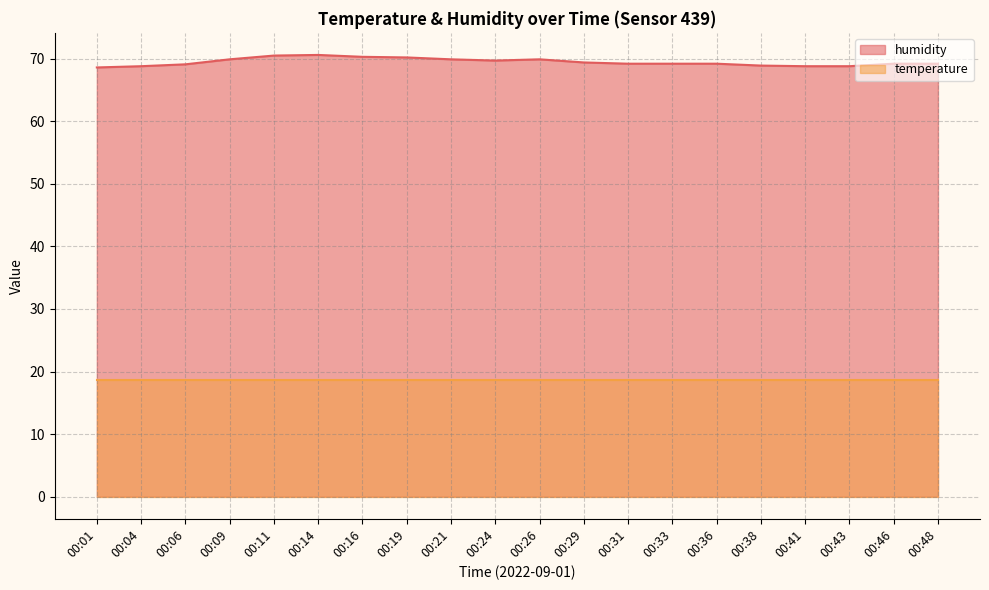

Read the value at 00:46.

69.2